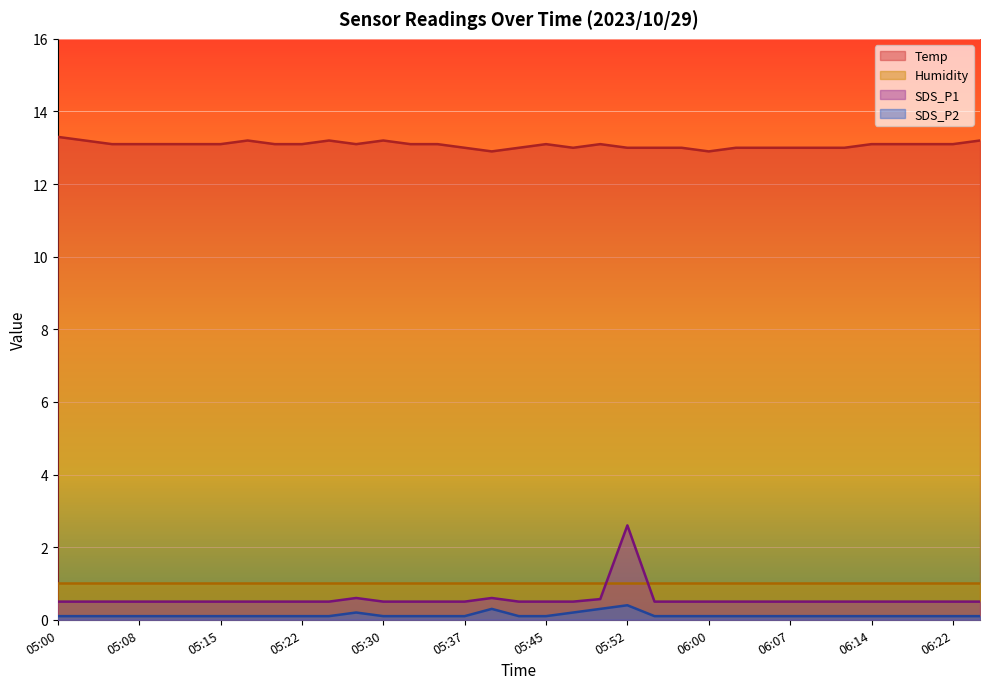

Does the chart display data point markers on the line(s)?

No